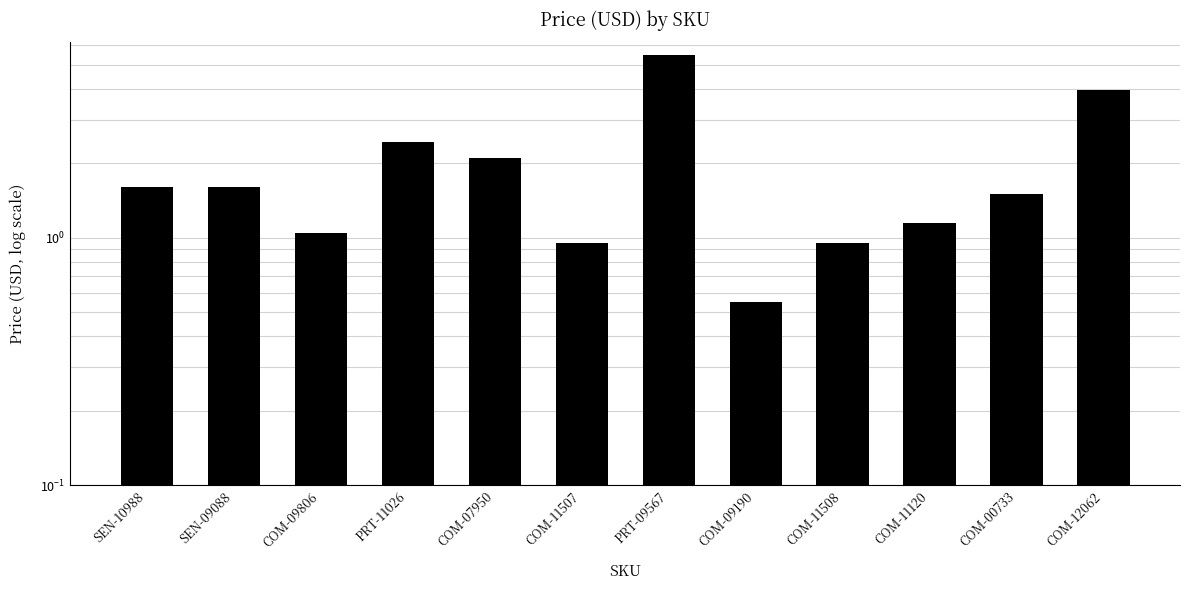

The value at COM-09190 is 0.9. True or false?

False